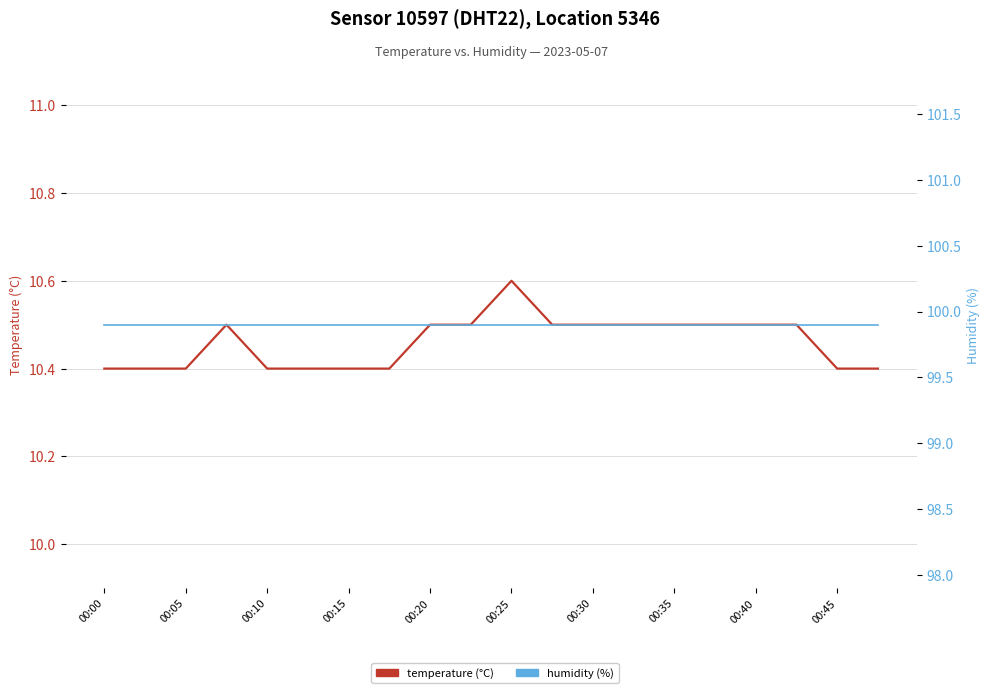

True or false: humidity (%) and temperature (°C) cross at least once.

False